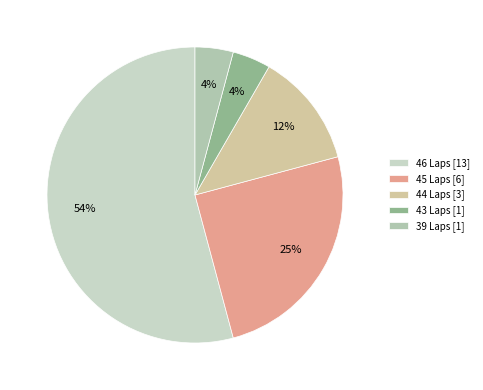

How many slices are in this pie chart?

5